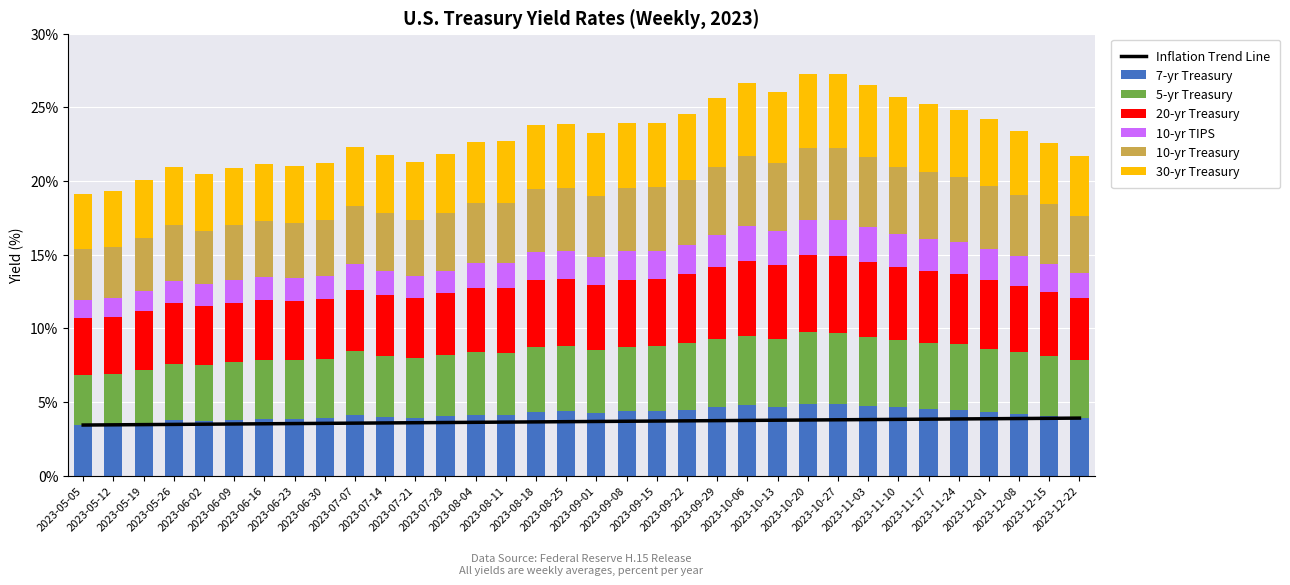

Is it true that 10-yr Treasury equals 2.9 at 2023-08-25?

False